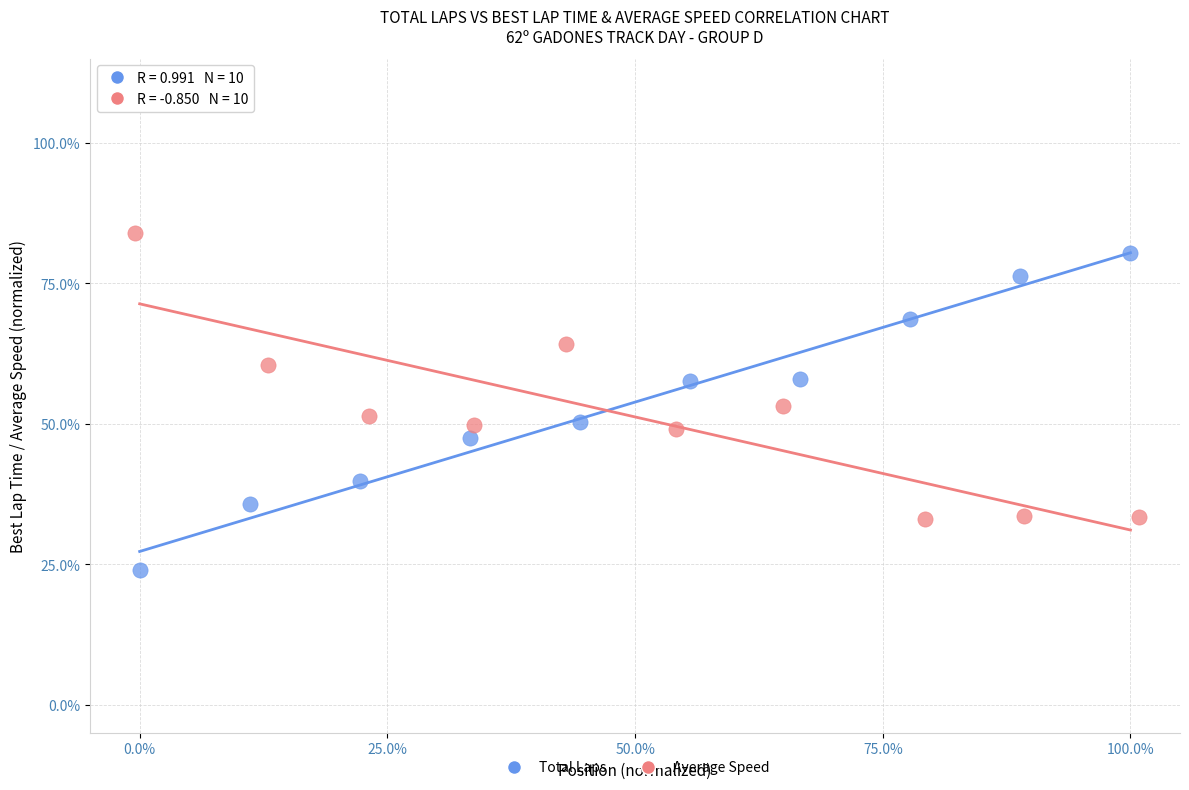

What are all the series names shown in the legend?

Total Laps, Average Speed